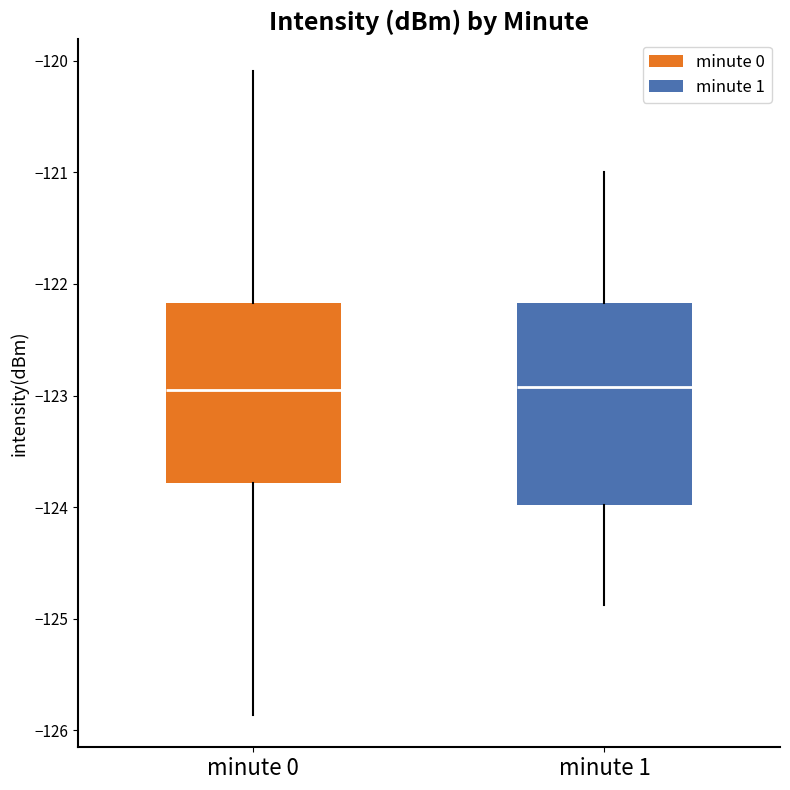

Where does the upper whisker of the box for minute 1 end on the y-axis? The values are not printed on the chart, so give them approximately, as read against the axis.

-121.0